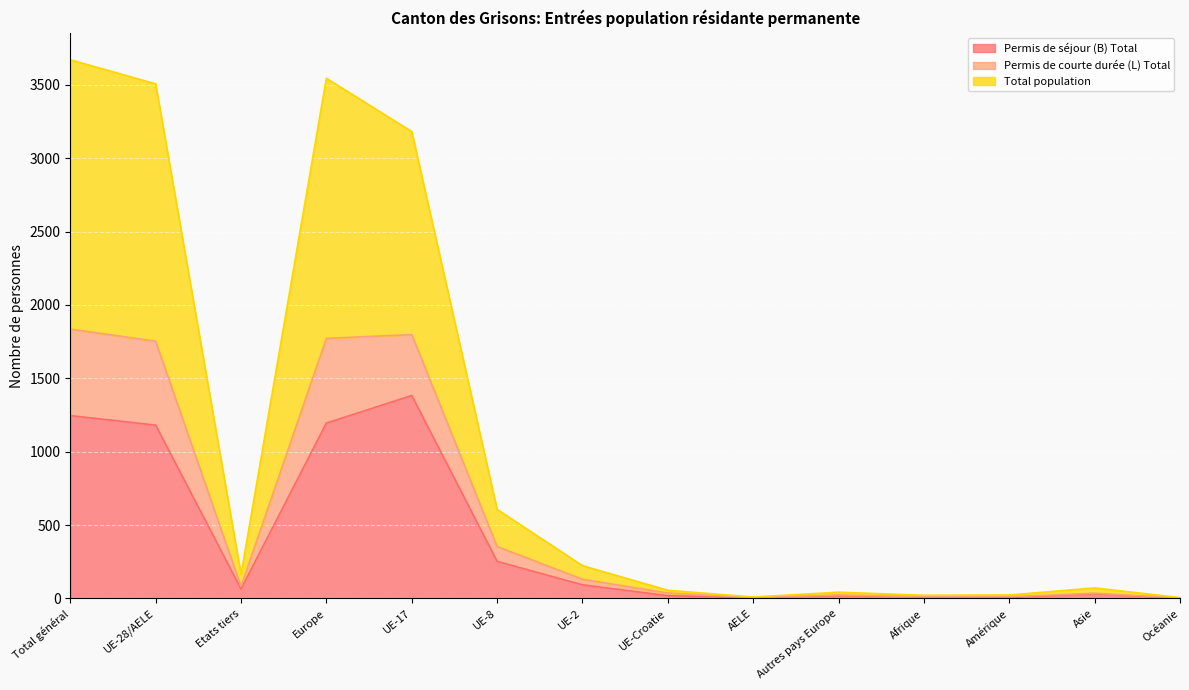

At which label does Permis de séjour (B) Total reach its peak?

UE-17